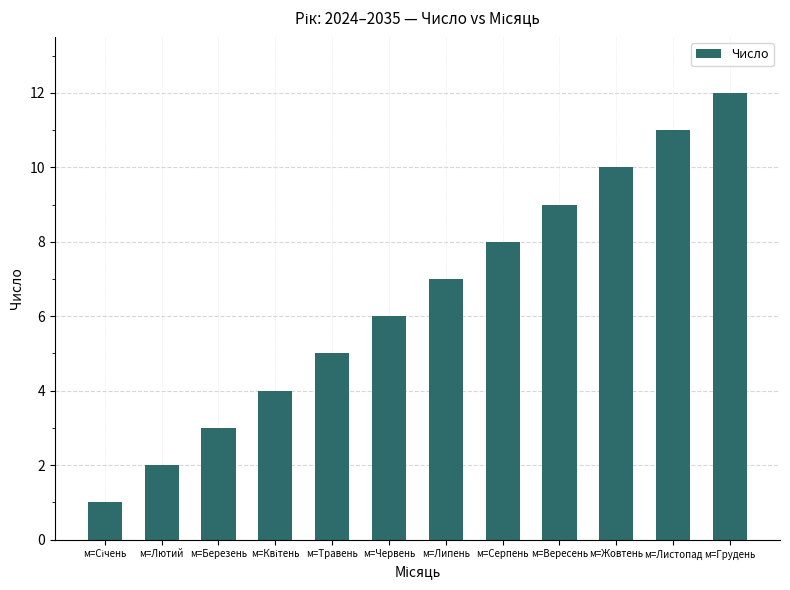

What is the sum of all values?

78